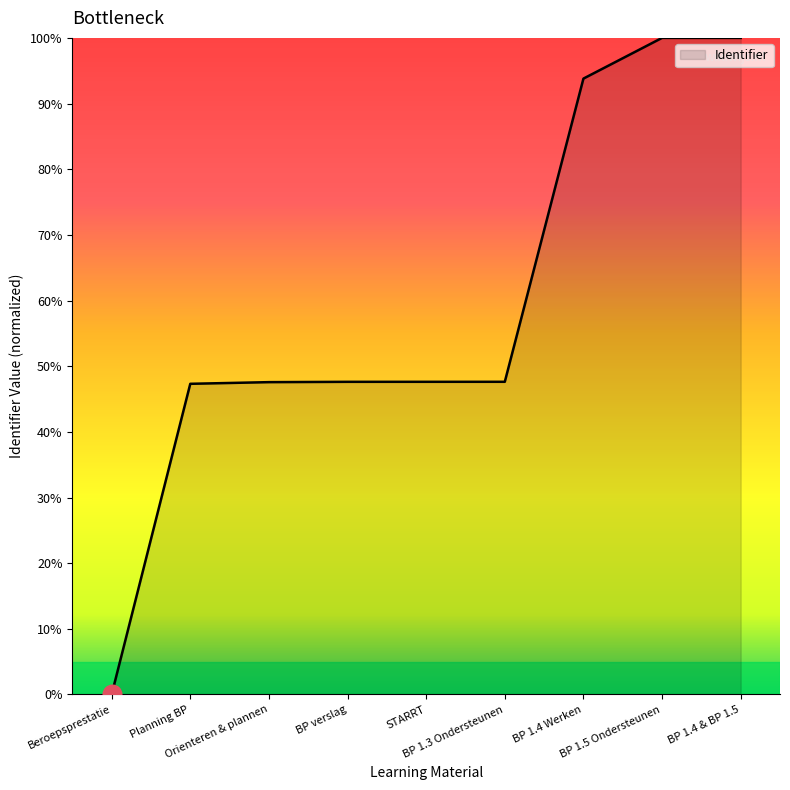

Approximately how many times larger is the value at Orienteren & plannen compared to STARRT?

1.0